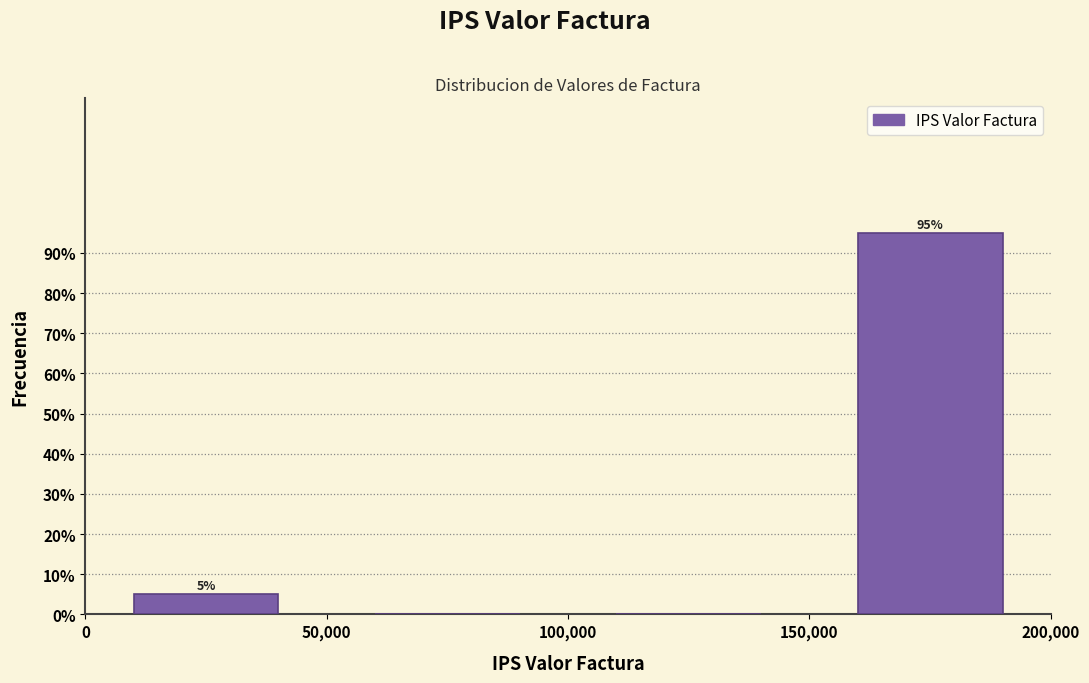

Which range on the x-axis has the tallest bar?

150,000 to 200,000